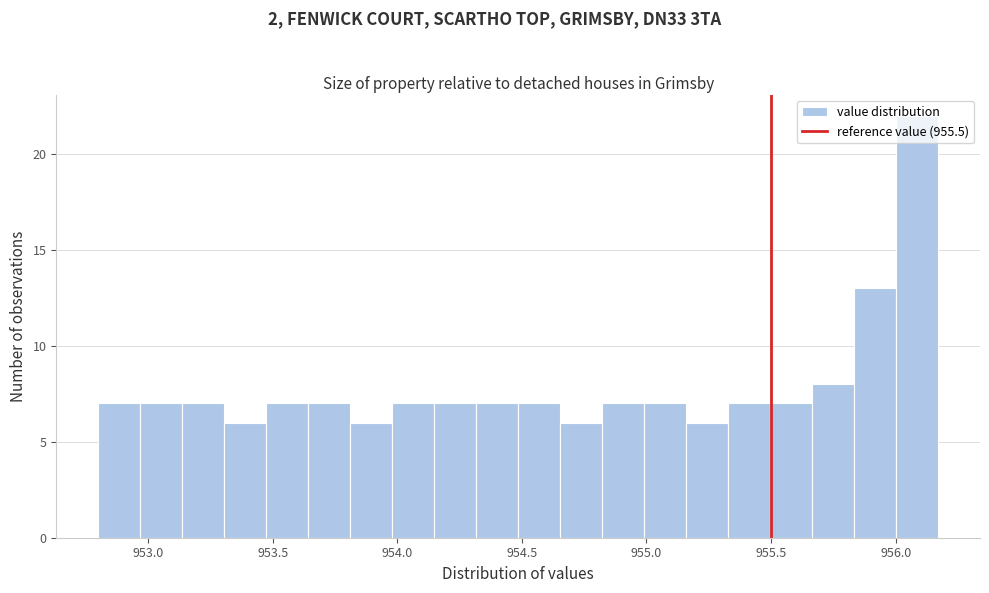

Read against the x-axis, roughly where is the centre of the tallest bar?

956.10